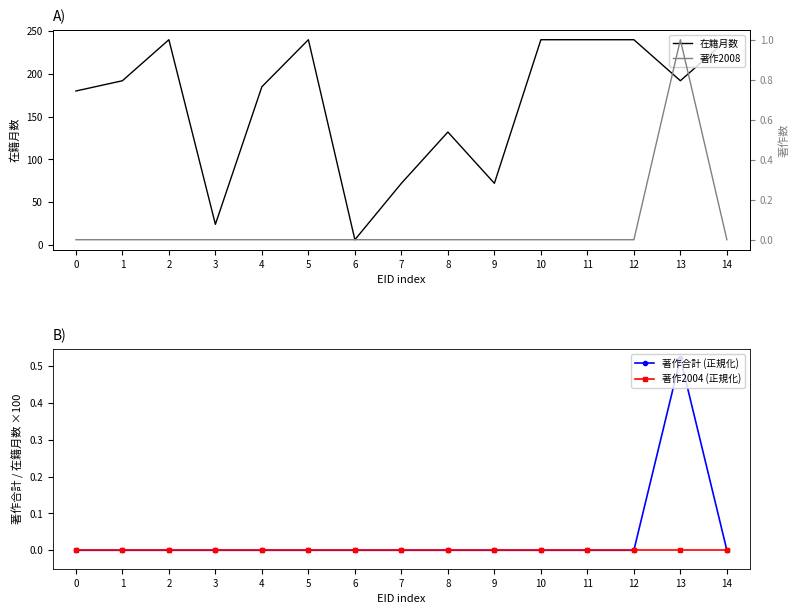

At which category is the sum across all series the highest?

2